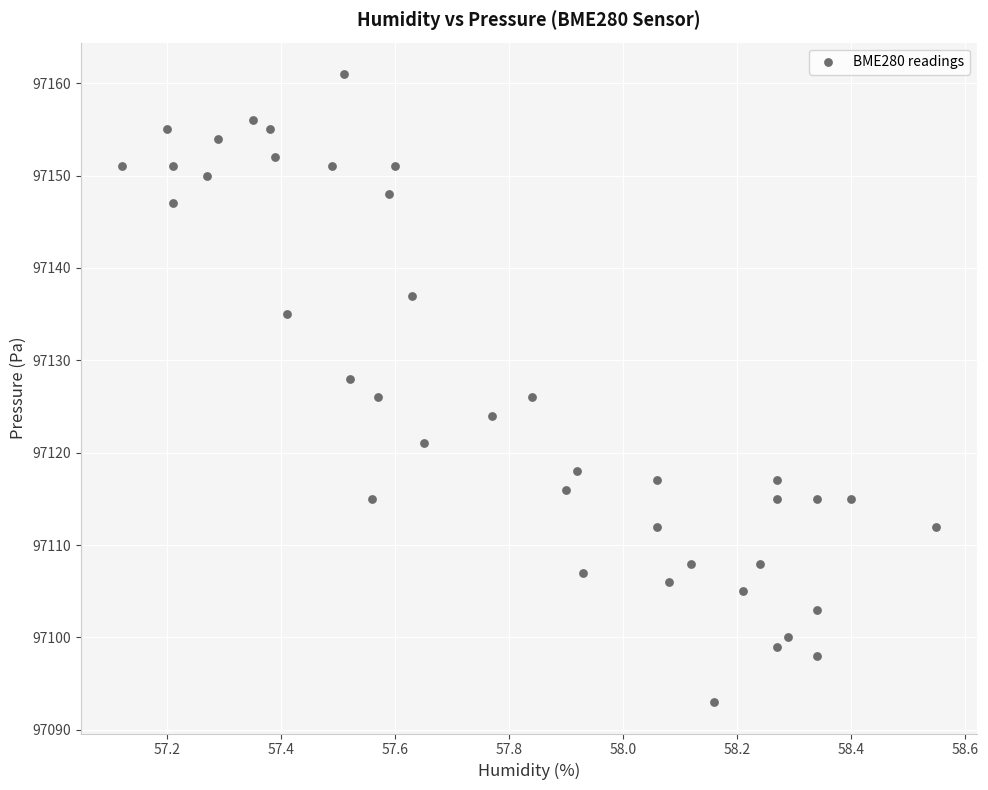

What is the range of Y values (max minus min)?

68